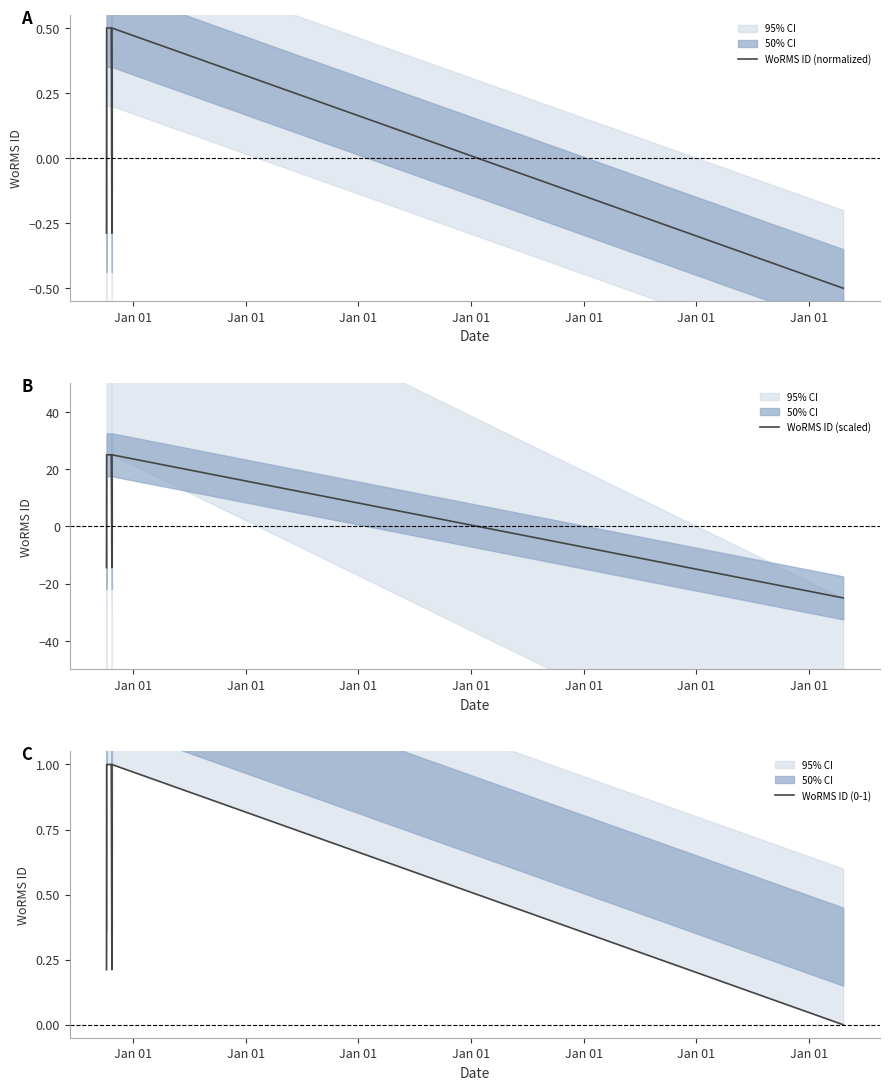

How many interior local peaks does the WoRMS ID (0-1) series have?

1